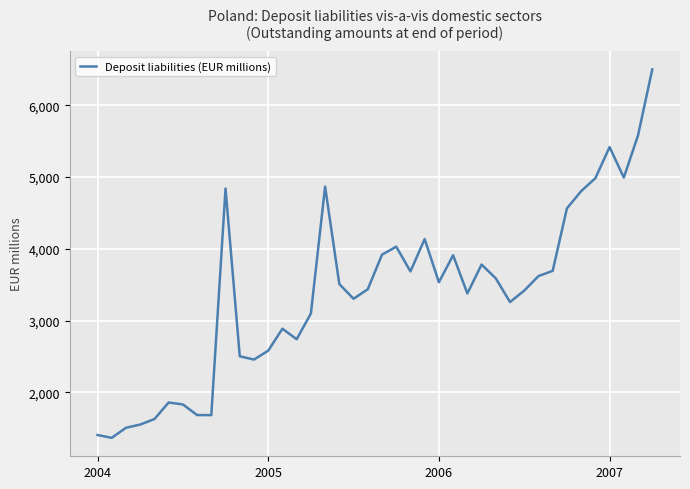

What is the difference between the maximum and minimum values?

5133.3